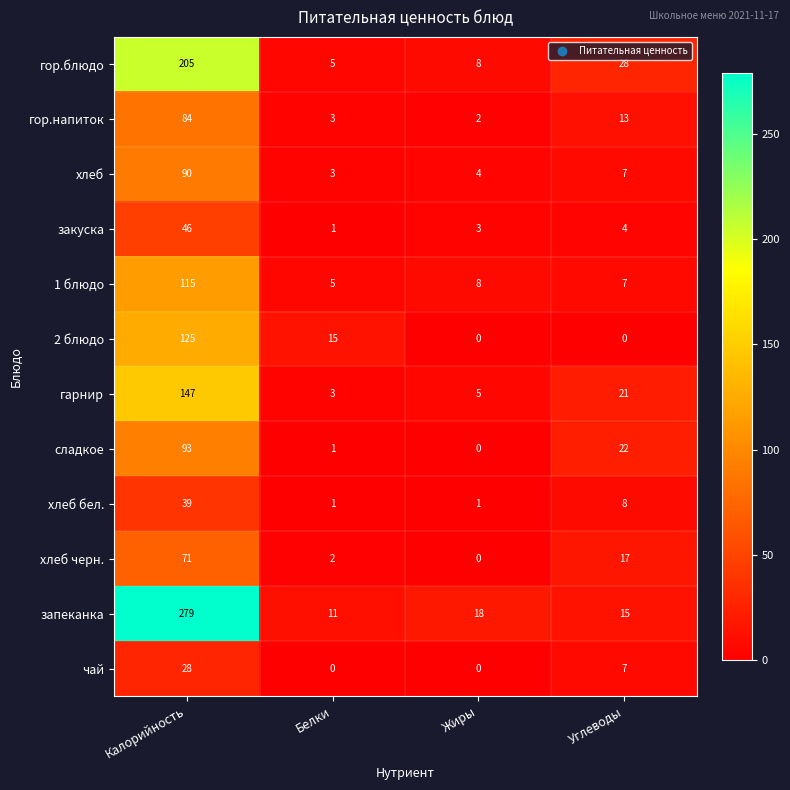

At which category is the sum across all series the highest?

Калорийность